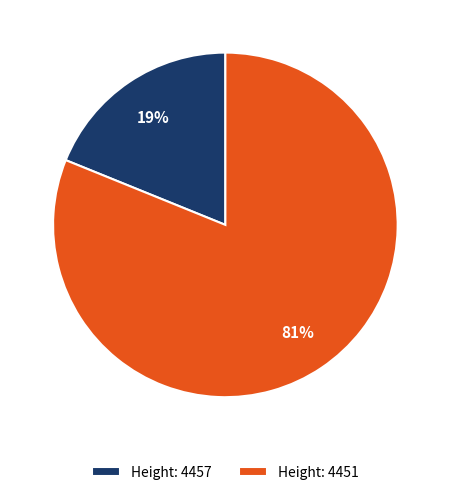

Rank the categories by value from highest to lowest.

Height: 4451, Height: 4457